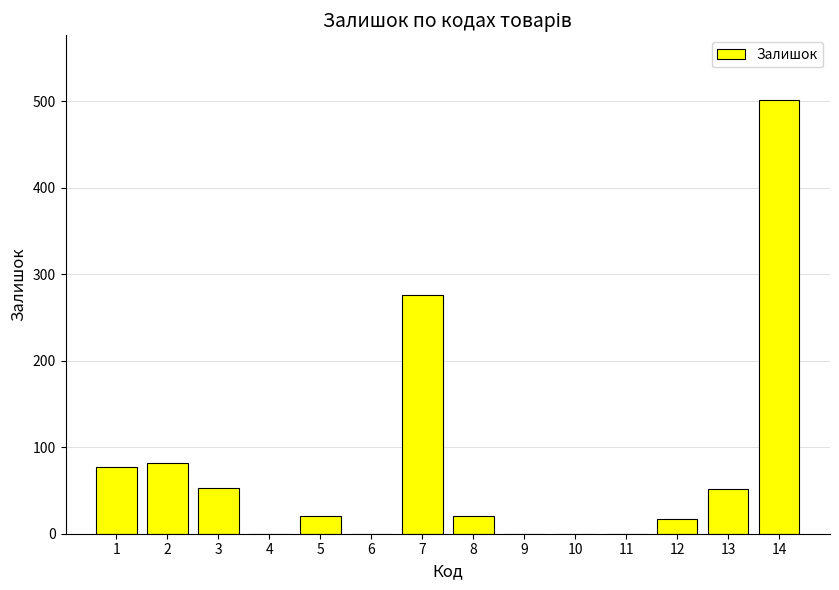

What is the change in value from 7 to 8?

-255